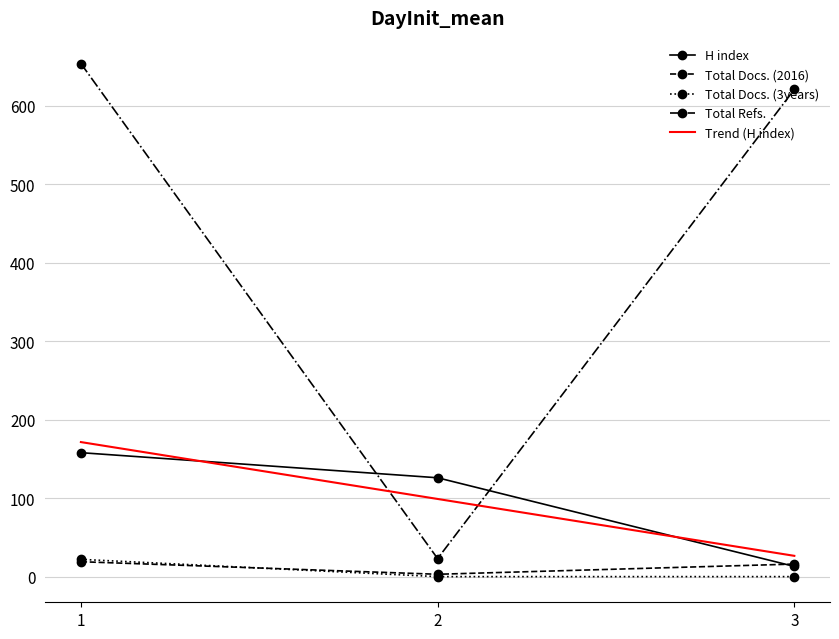

At which category does the chart reach its peak across all series?

1